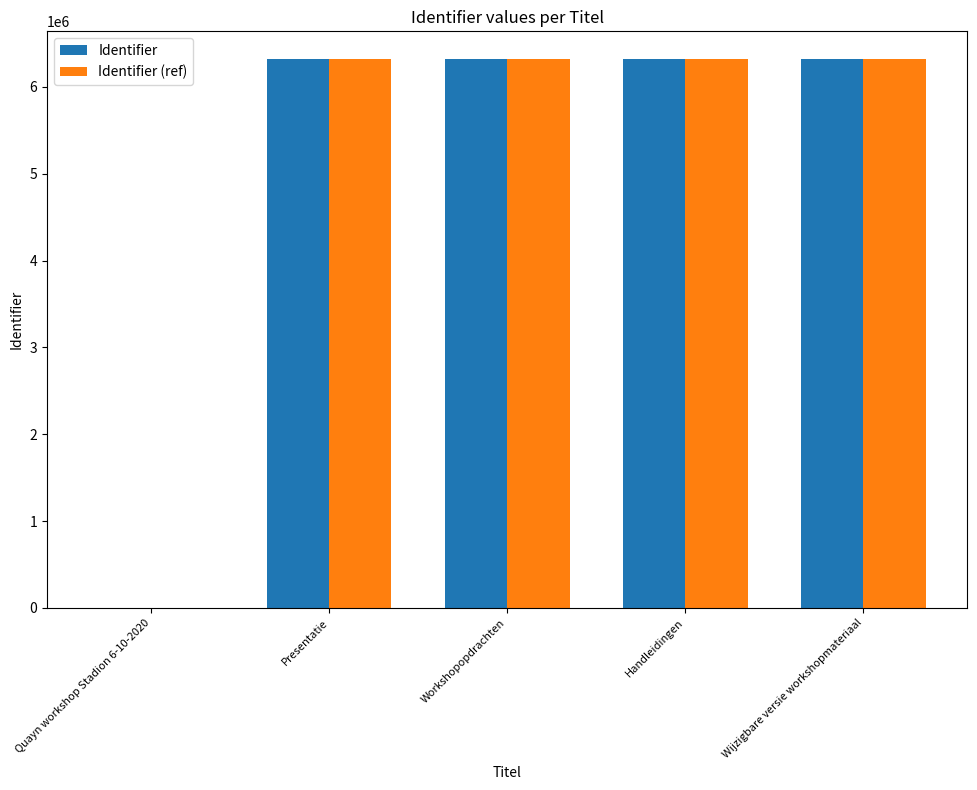

What is the sum of all Identifier values?

25299020